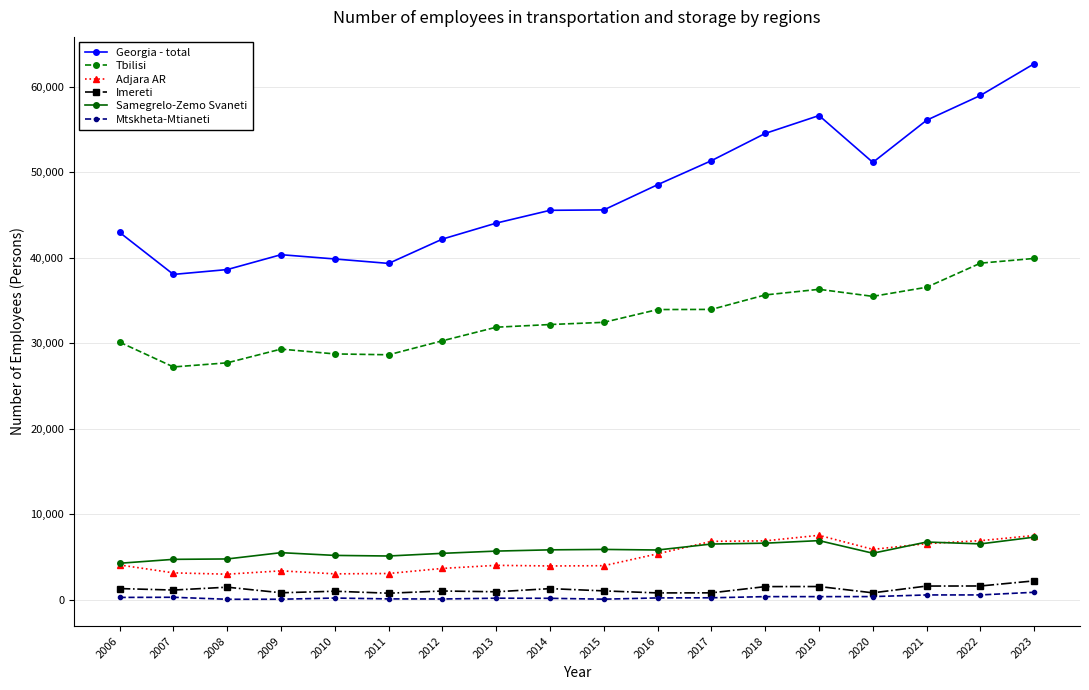

How many categories are shown in the chart?

18